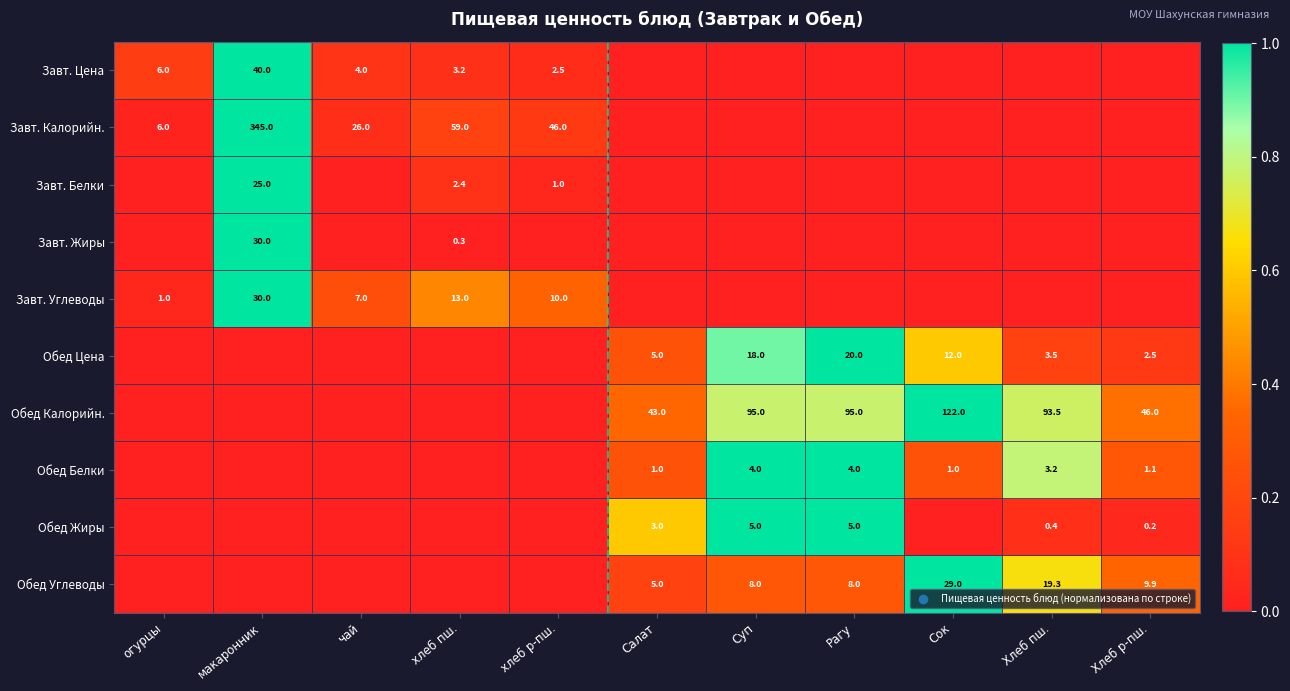

Is the value of Завт. Калорийн. at хлеб пш. greater than the value of Обед Углеводы at Хлеб пш.?

Yes